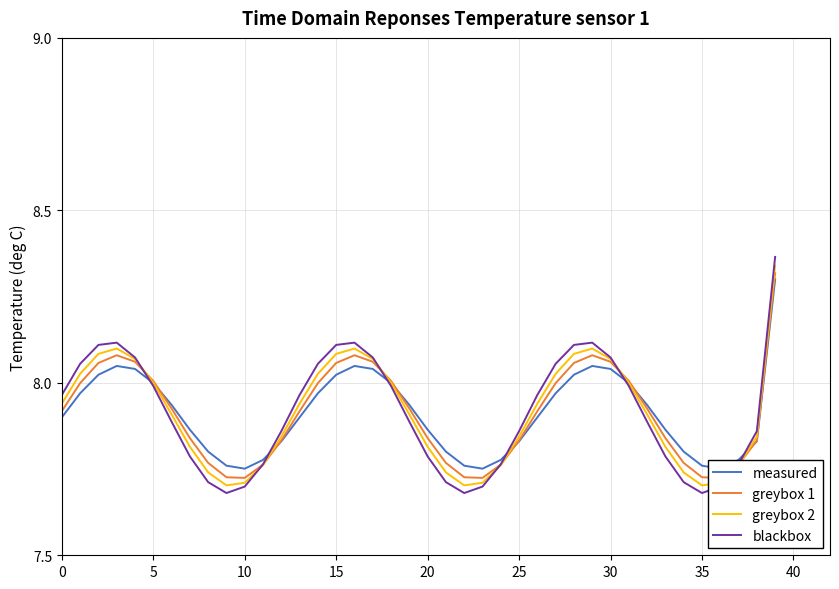

At how many categories does at least one series exceed 8?

16